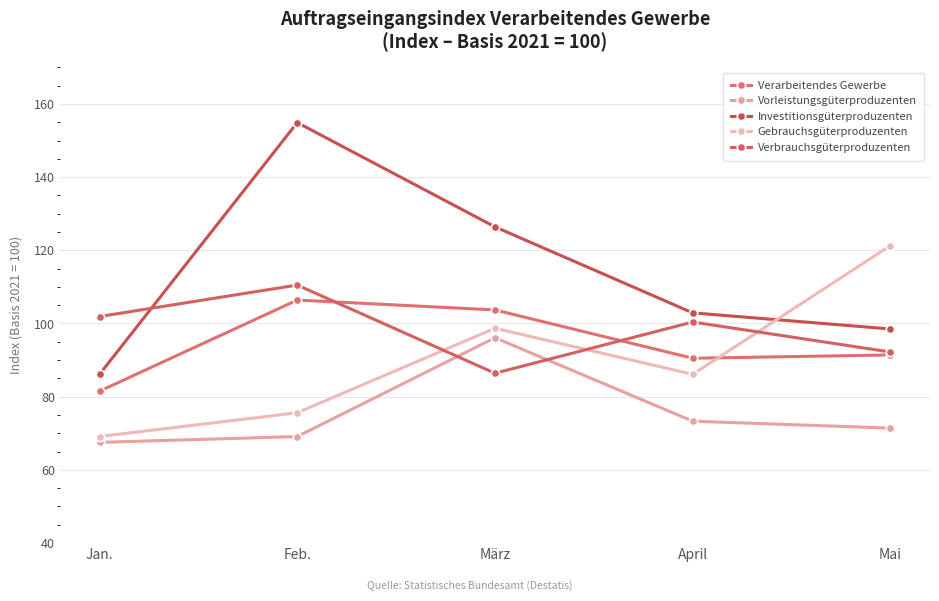

How many interior local peaks does the Verarbeitendes Gewerbe series have?

1